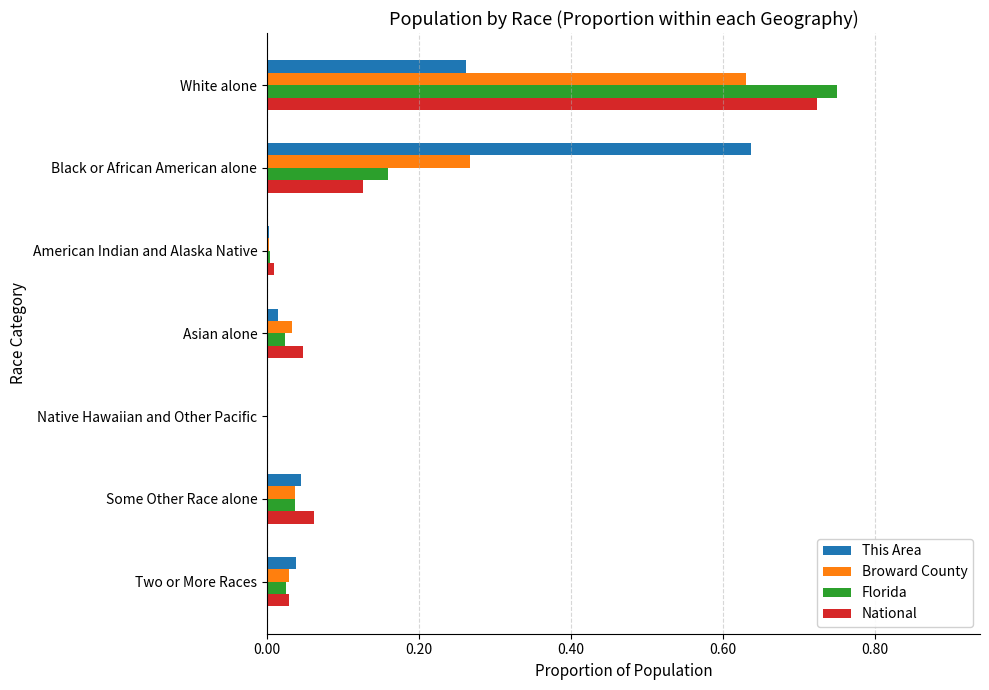

At which category is the sum across all series the highest?

White alone